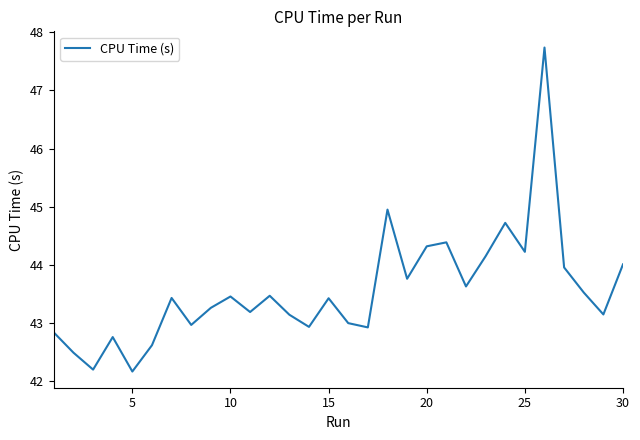

What is the smallest value displayed?

42.2